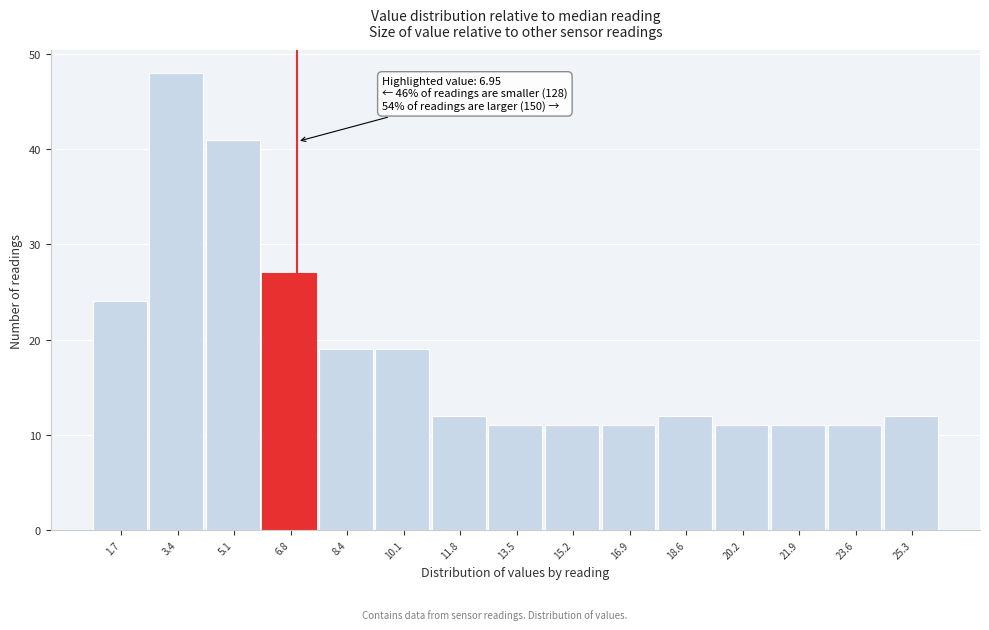

Which range on the x-axis has the tallest bar?

2.6 to 4.2